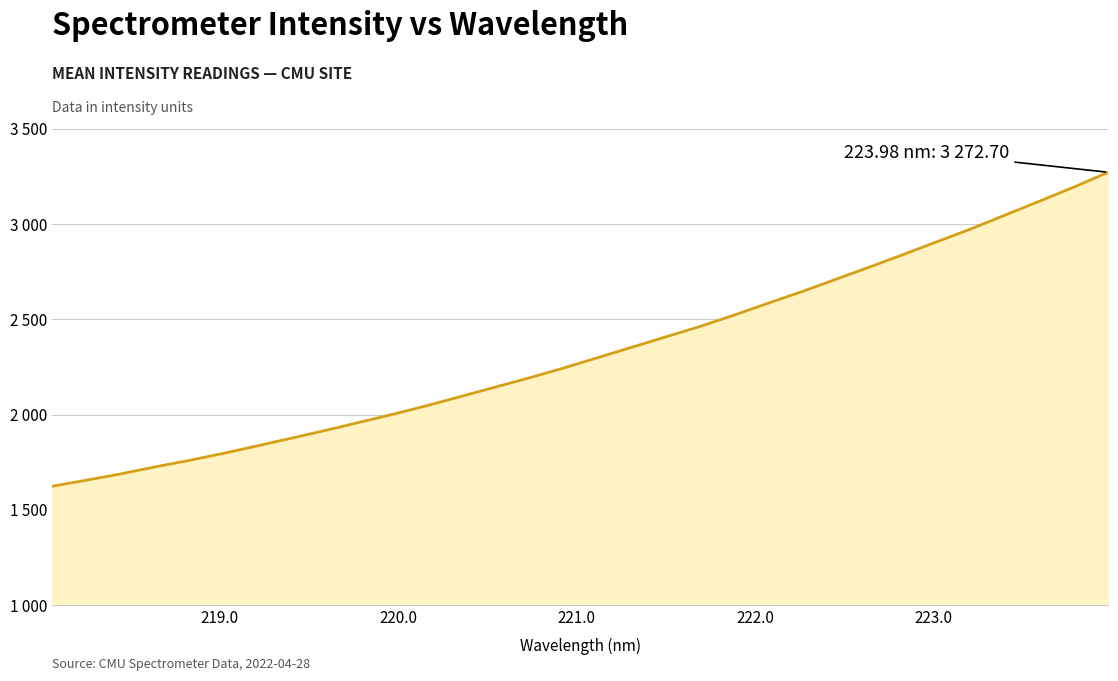

Which category has the lowest value across all series?

218.0596